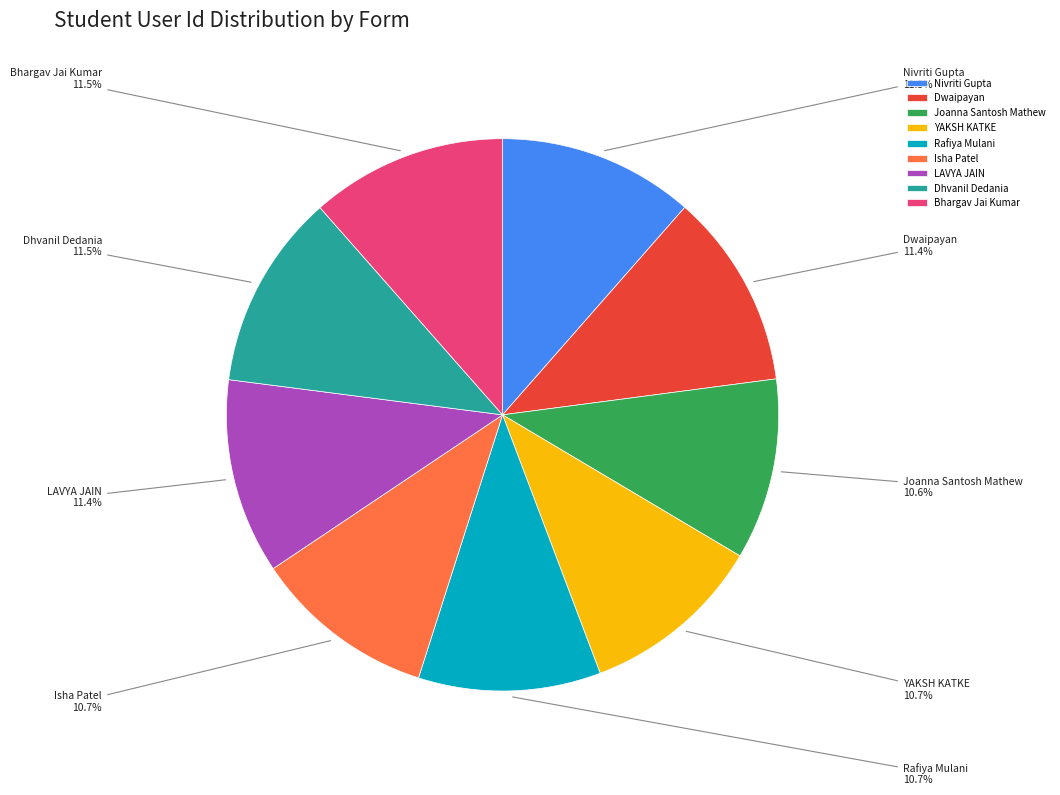

Which has a higher value, Isha Patel or LAVYA JAIN?

LAVYA JAIN